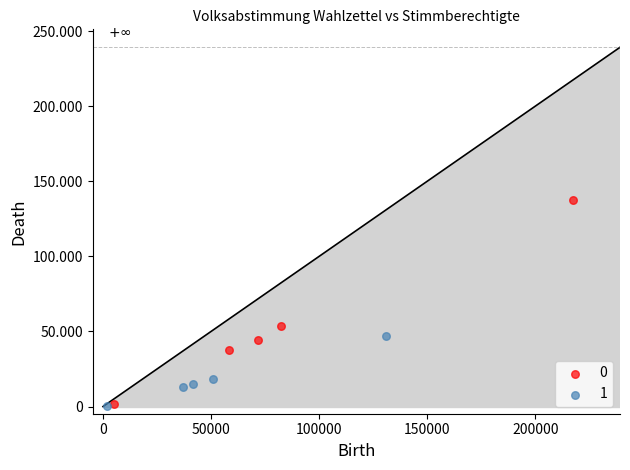

What are all the series names shown in the legend?

0, 1